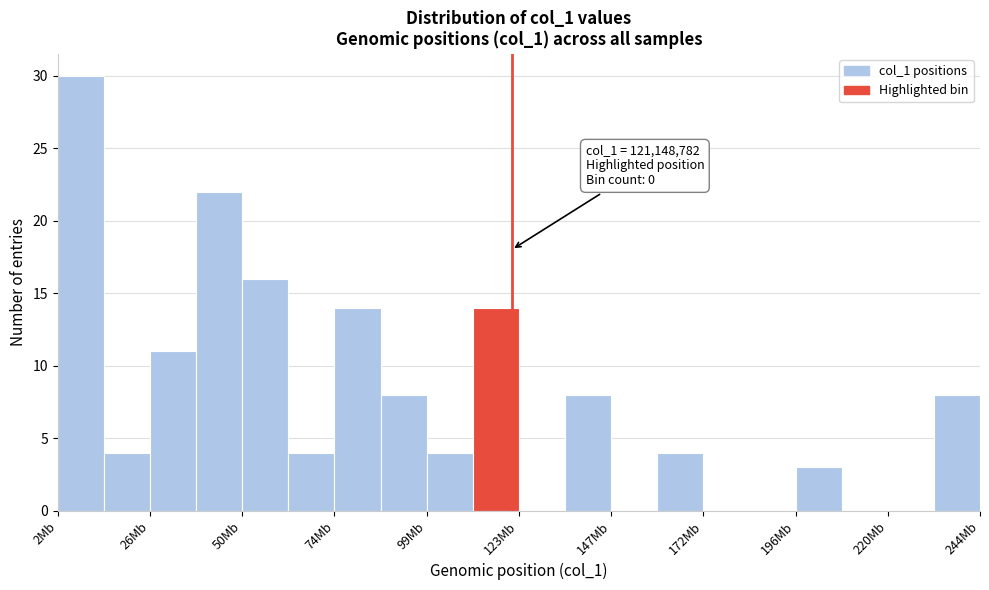

Around what value on the x-axis is the tallest bar? Give the approximate position of its centre, as read against the axis.

10